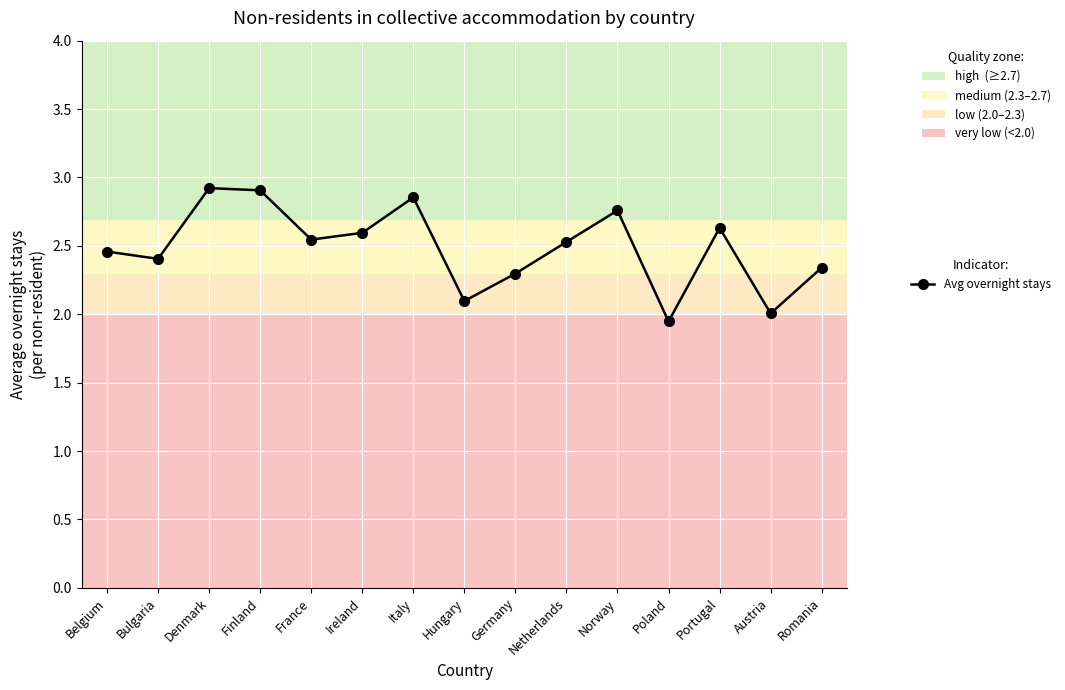

What position from the left is Finland?

4